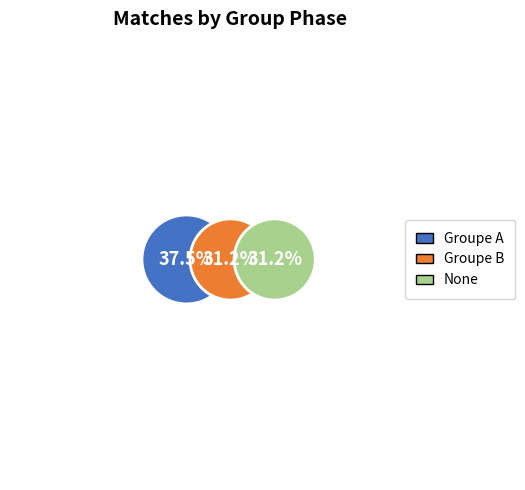

Which slice is the smallest?

Groupe B